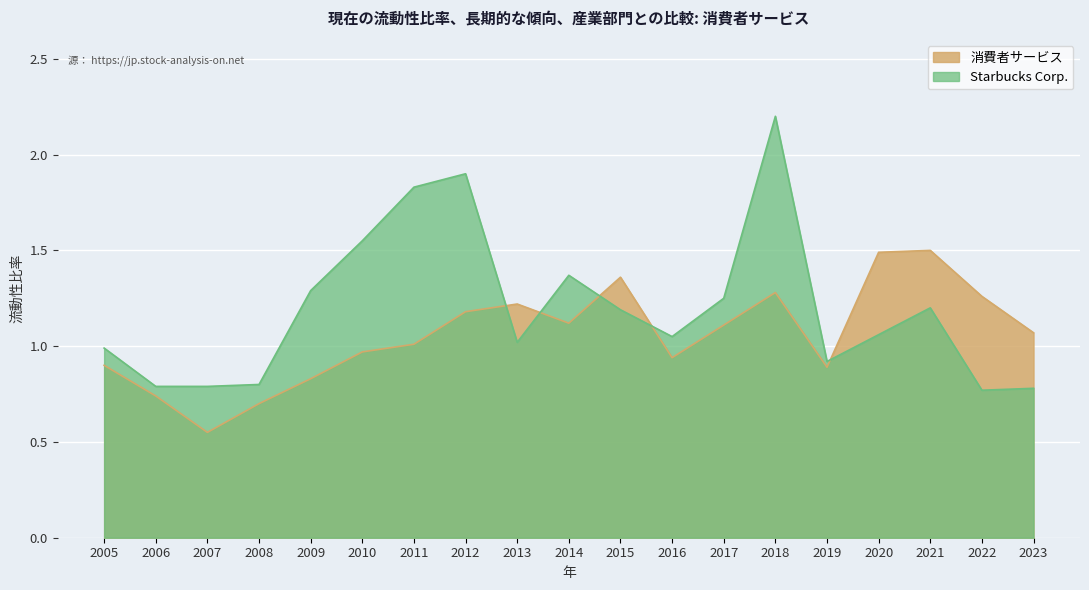

What is the maximum value shown in the chart?

2.2